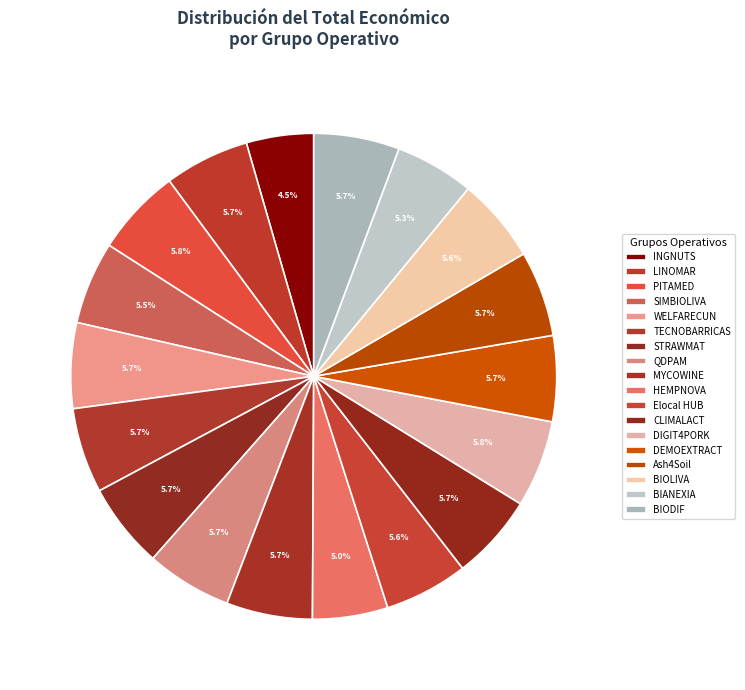

What percentage do BIANEXIA and DEMOEXTRACT together represent?

11.0%